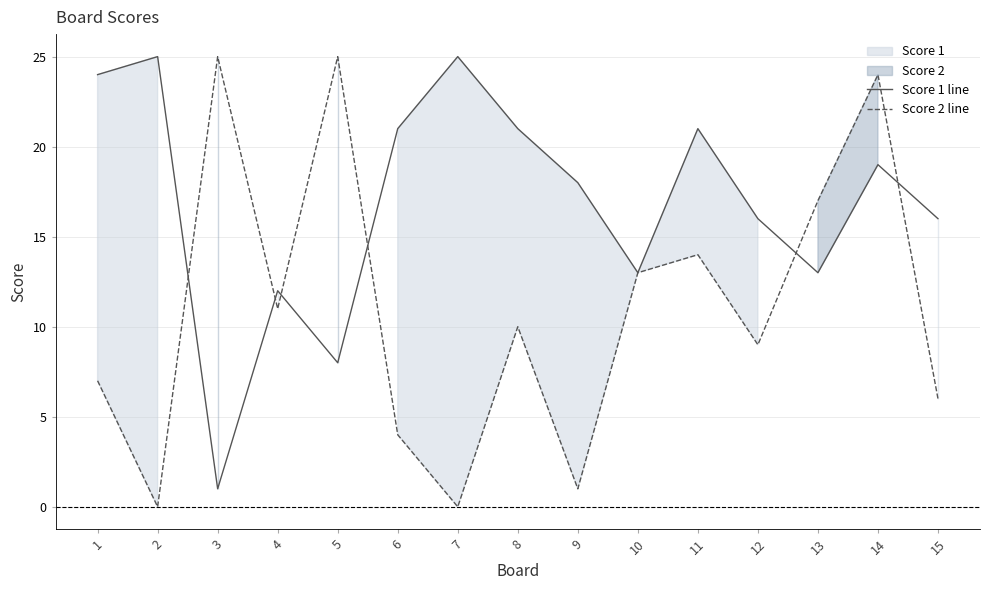

How many data points in Score 1 line are less than 18?

7